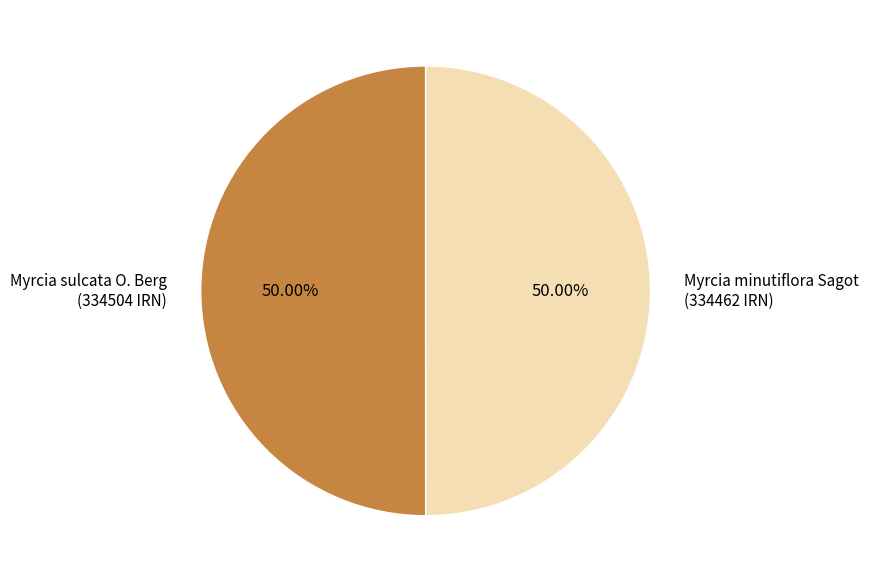

Approximately how many times larger is the value at Myrcia sulcata O. Berg (334504 IRN) compared to Myrcia minutiflora Sagot (334462 IRN)?

1.0